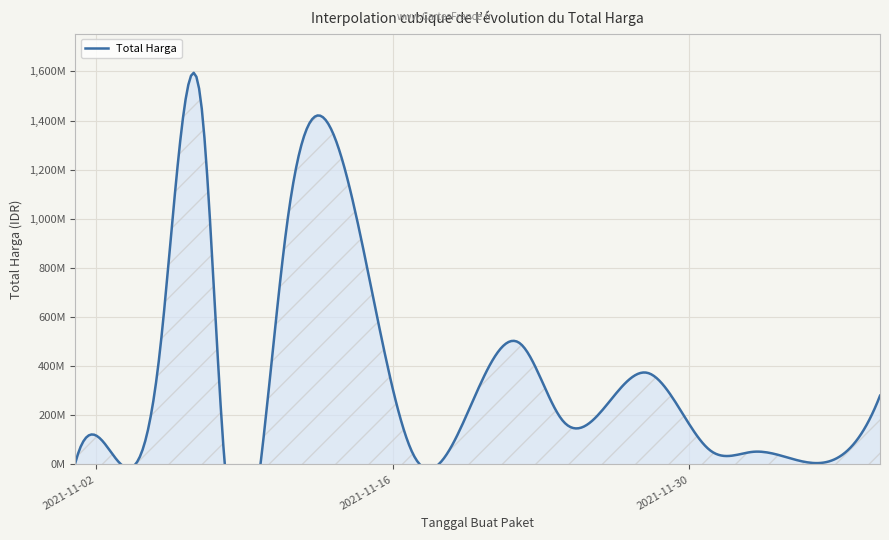

What is the change in value from 2021-11-04 to 2021-11-03?

-29669200